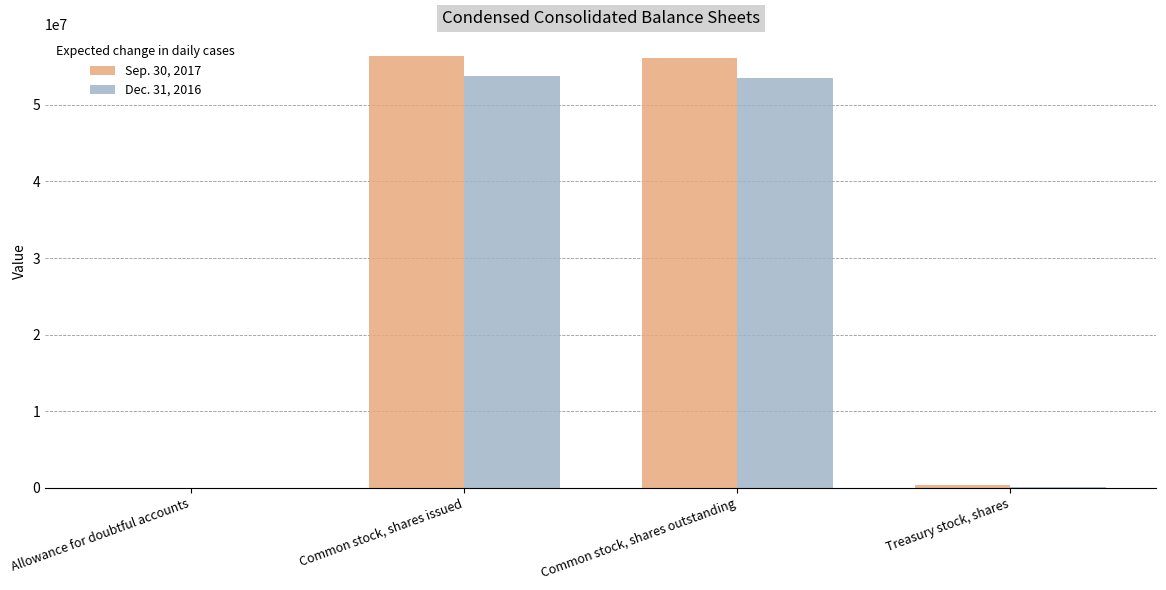

The value of Sep. 30, 2017 at Common stock, shares outstanding is 90177753. True or false?

False